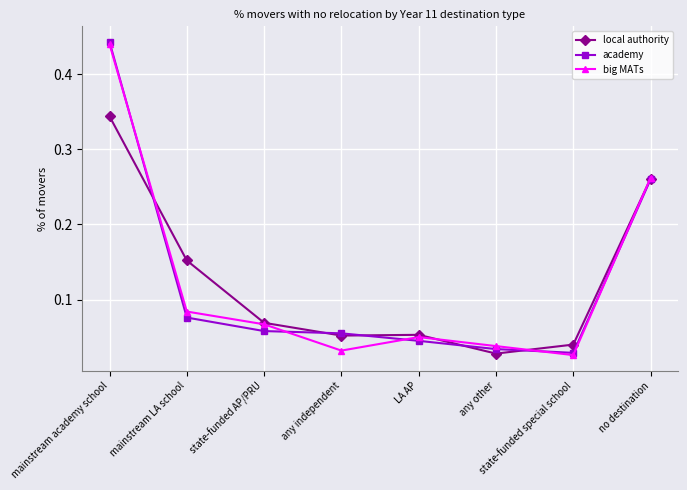

What are all the series names shown in the legend?

local authority, academy, big MATs